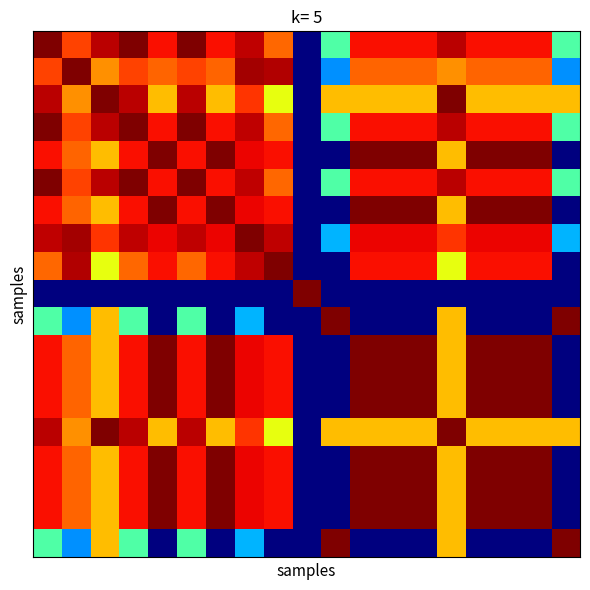

At how many categories does at least one series exceed 0?

19